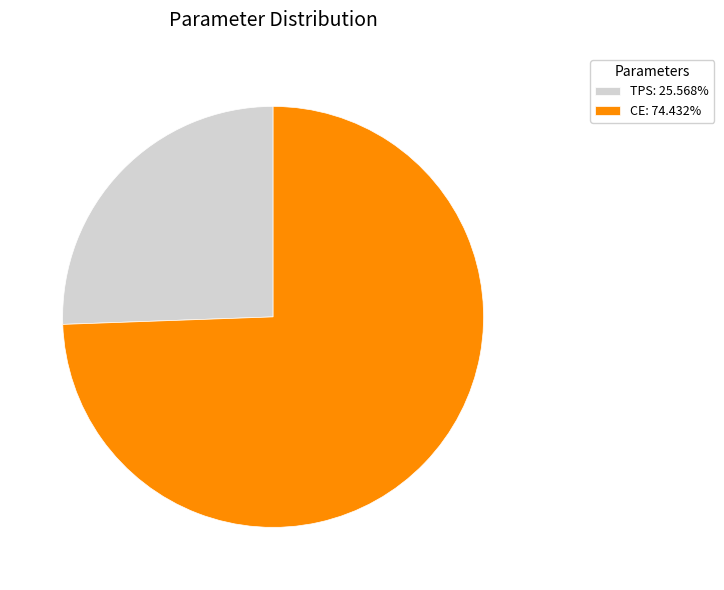

Approximately how many times larger is the value at CE: 74.432% compared to TPS: 25.568%?

2.9